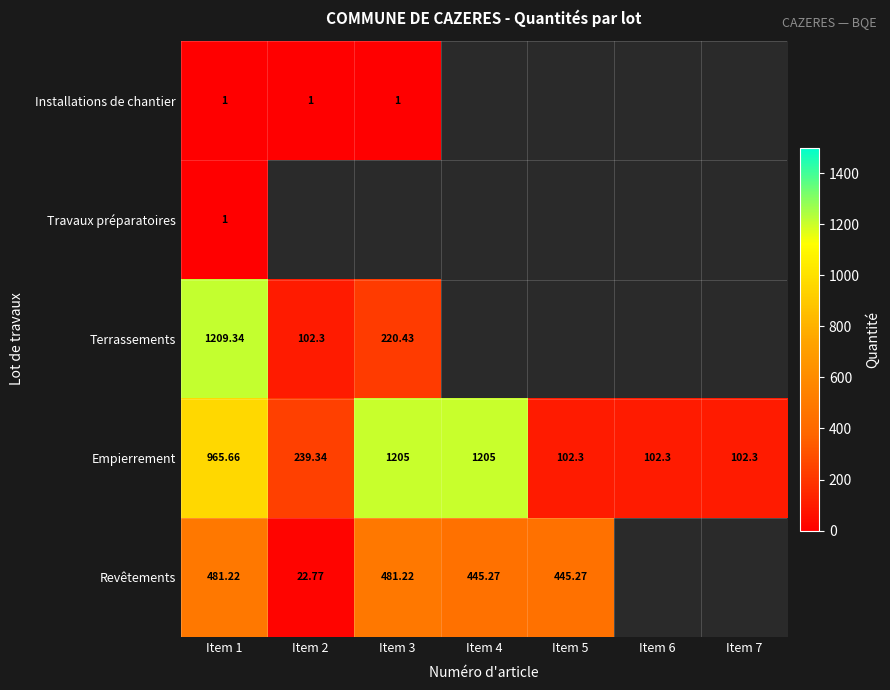

At how many categories does at least one series exceed 592?

3